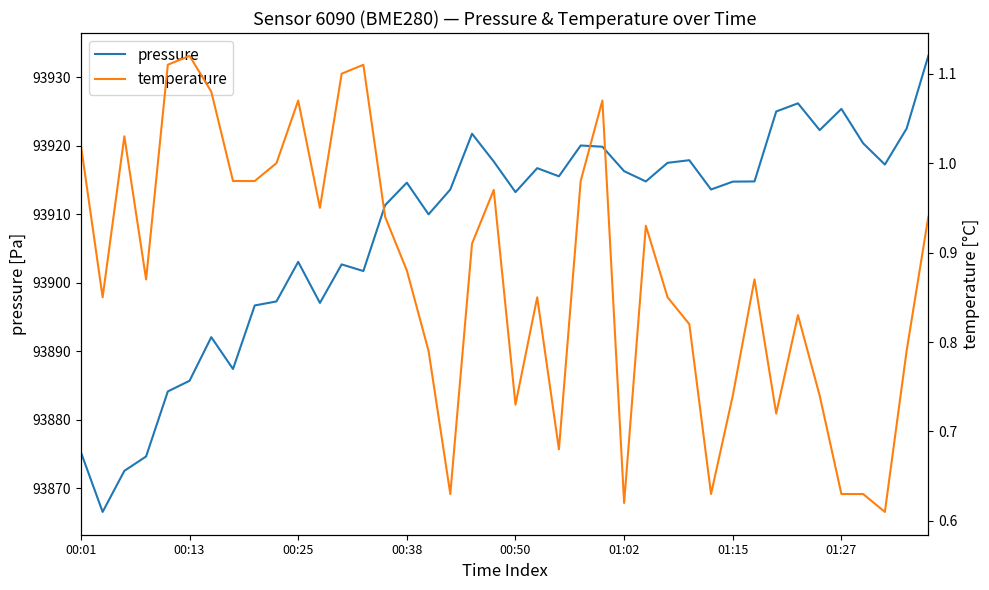

Is it true that pressure equals 134284.8 at 16?

False